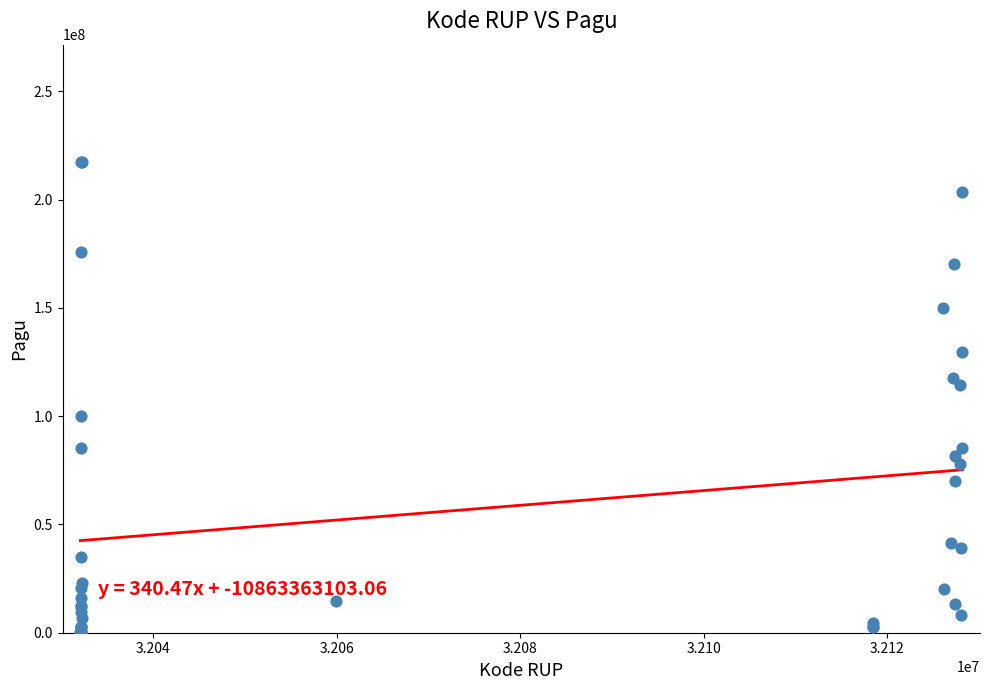

What Y value in the scatter plot is closest to 108830000?

114296000